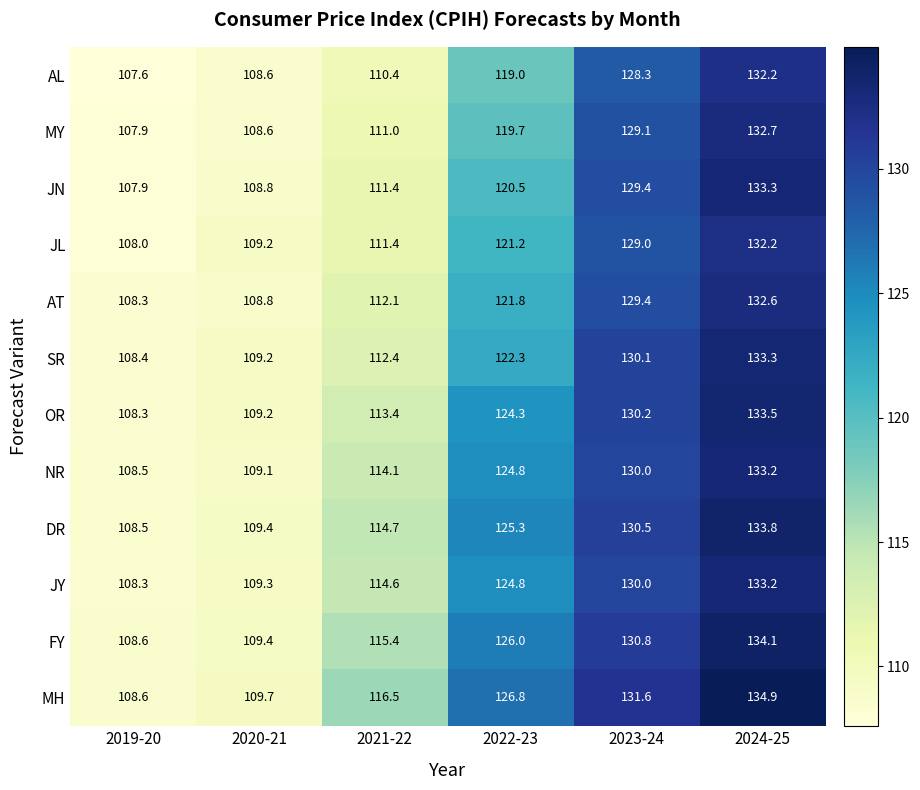

List the labels in order of MH value, smallest first.

2019-20, 2020-21, 2021-22, 2022-23, 2023-24, 2024-25